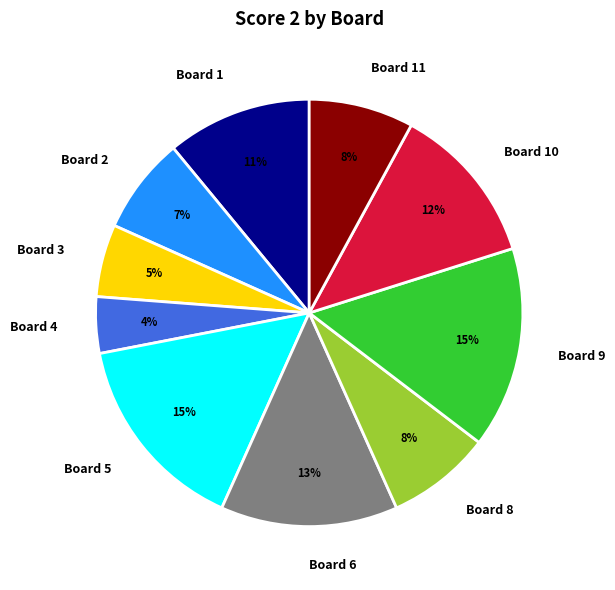

Approximately how many times larger is the value at Board 8 compared to Board 9?

0.5